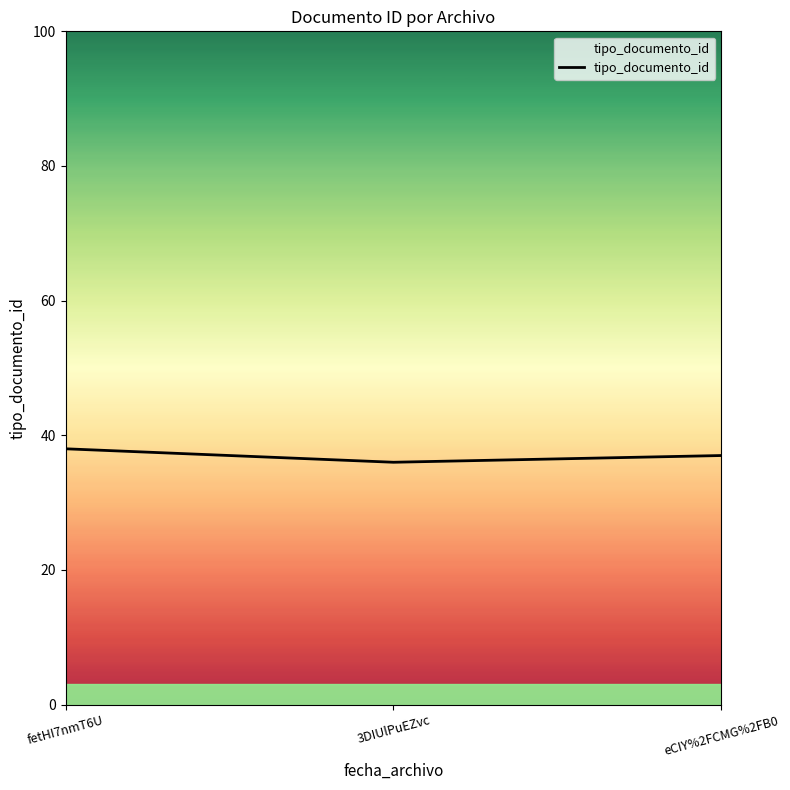

Which category has the lowest value across all series?

3DIUlPuEZvc